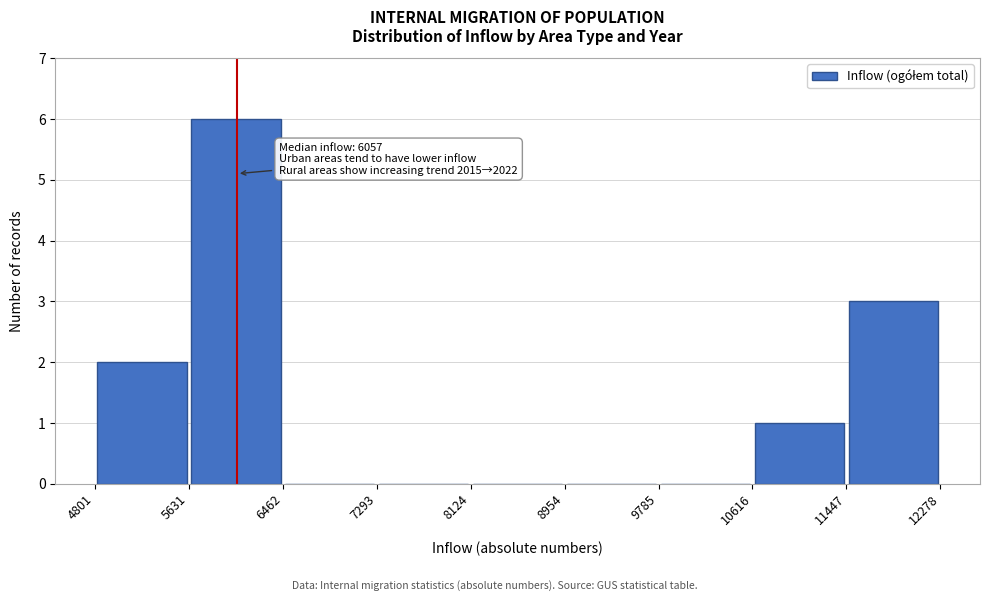

Which range on the x-axis has the tallest bar?

5631 to 6462